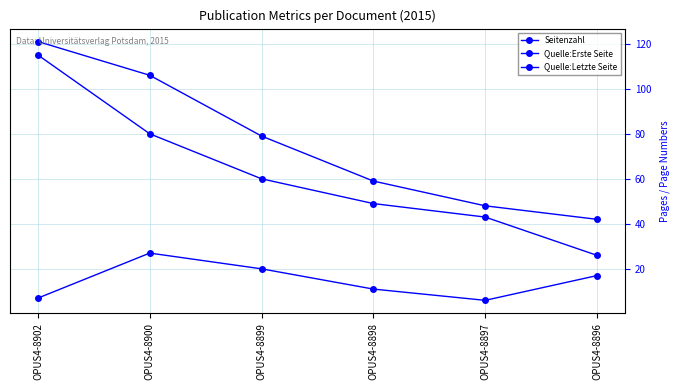

At which label does Seitenzahl first exceed 17?

OPUS4-8900